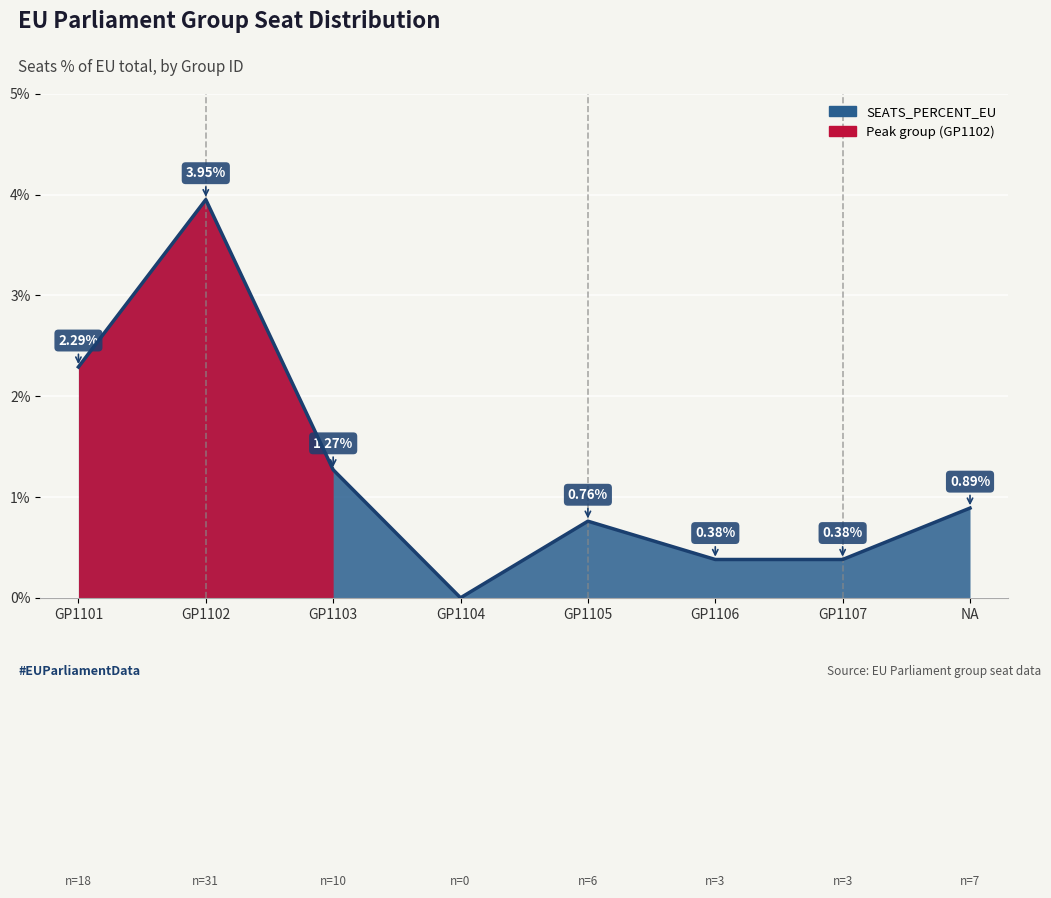

Which category has the lowest value across all series?

GP1104